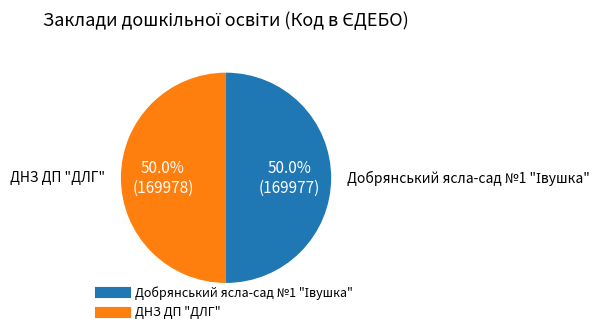

How much of the chart is everything except ДНЗ ДП "ДЛГ"?

50.0%